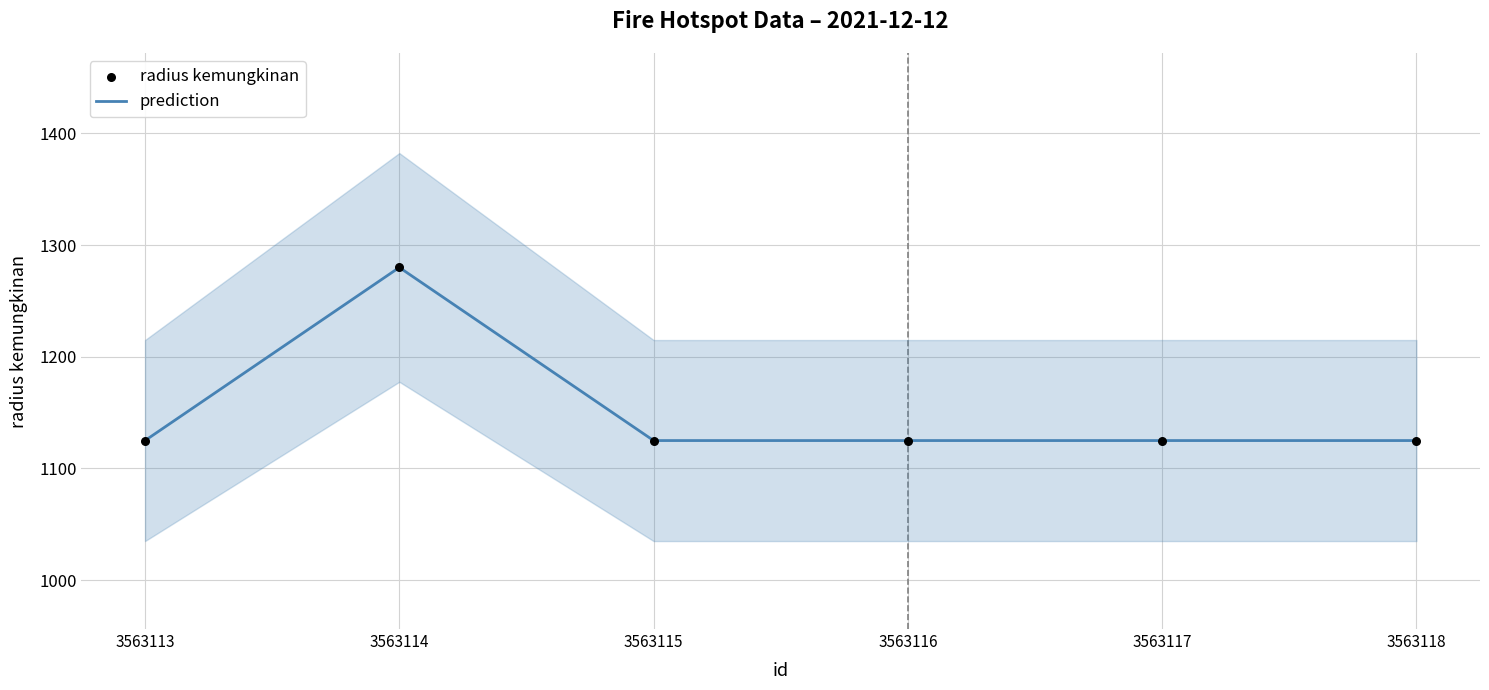

Which series reaches the minimum Y coordinate?

prediction